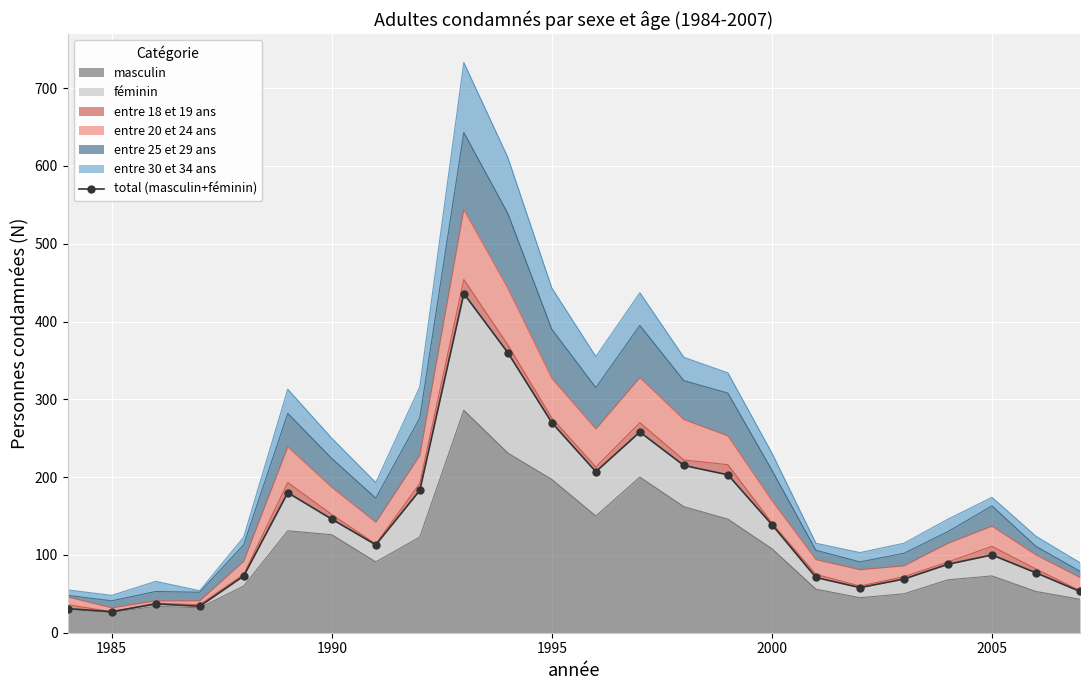

What is the maximum value shown in the chart?

436